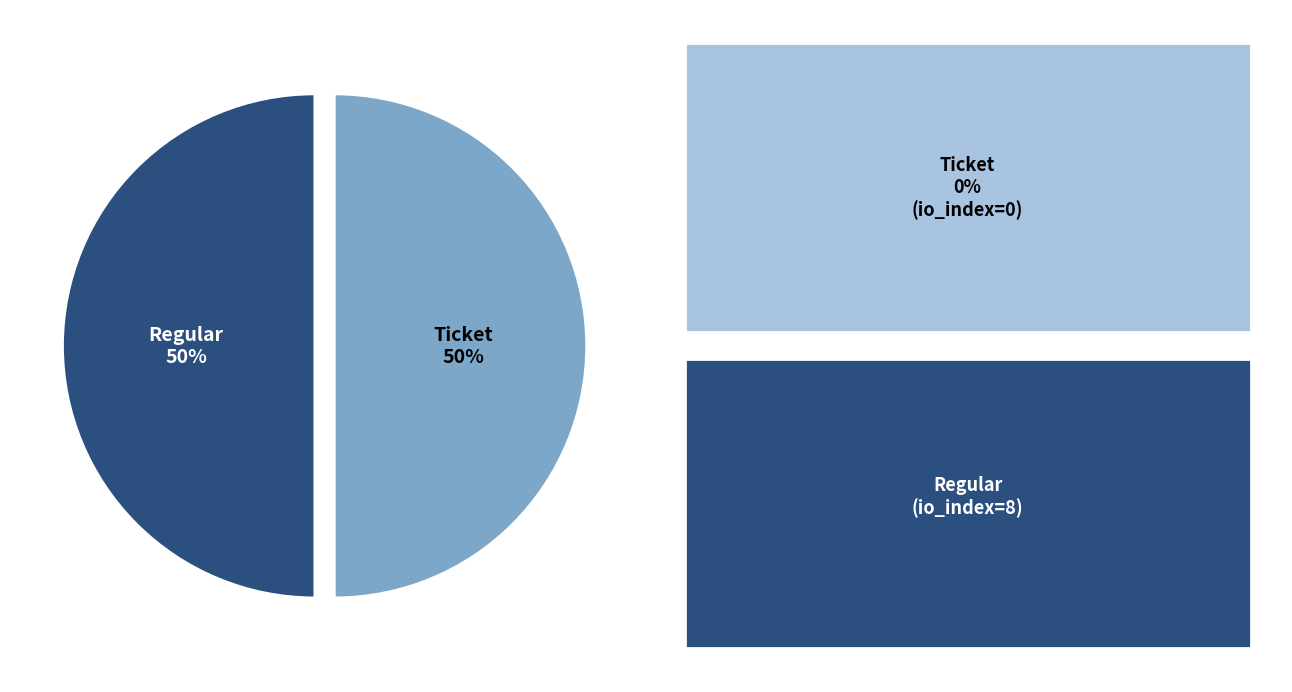

How many slices are in this pie chart?

2